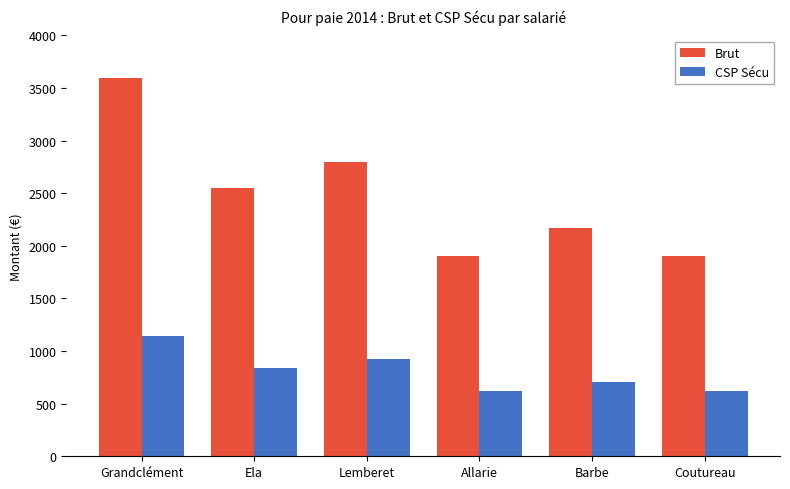

How many series are shown in this chart?

2